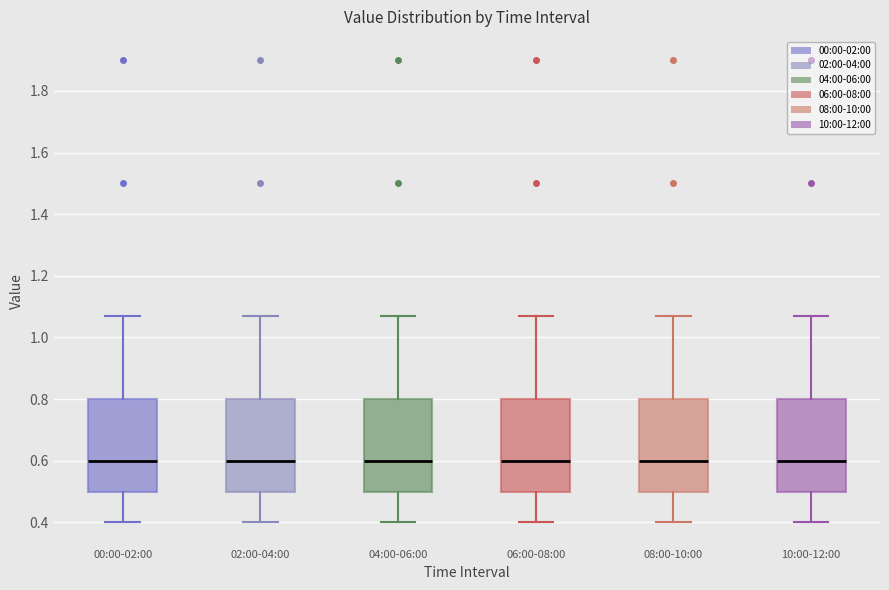

Reading left to right, transcribe this box plot: for each box, give where its median line is, the range the box spans, and where its two whiskers end, as read against the y-axis. The values are not printed on the chart, so give them approximately, as read against the axis.

00:00-02:00: median 0.60, box 0.50 to 0.80, whiskers 0.40 to 1.08
02:00-04:00: median 0.60, box 0.50 to 0.80, whiskers 0.40 to 1.08
04:00-06:00: median 0.60, box 0.50 to 0.80, whiskers 0.40 to 1.08
06:00-08:00: median 0.60, box 0.50 to 0.80, whiskers 0.40 to 1.08
08:00-10:00: median 0.60, box 0.50 to 0.80, whiskers 0.40 to 1.08
10:00-12:00: median 0.60, box 0.50 to 0.80, whiskers 0.40 to 1.08